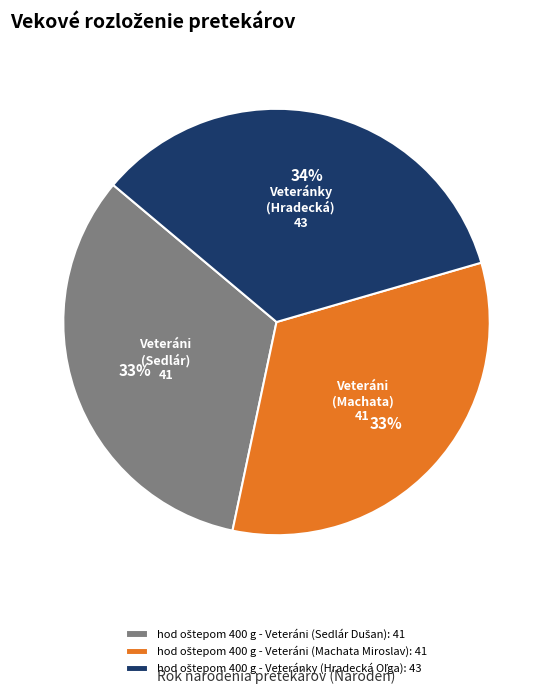

How many segments does this pie chart have?

3